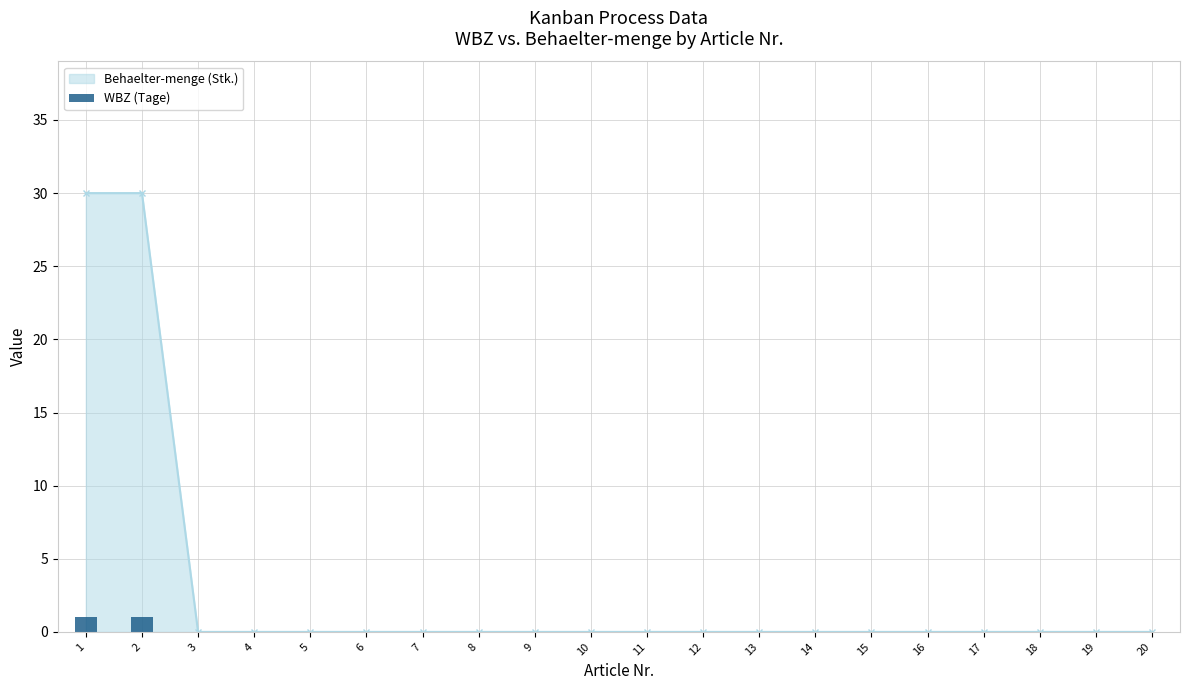

Rank the categories by value from lowest to highest.

3, 4, 5, 6, 7, 8, 9, 10, 11, 12, 13, 14, 15, 16, 17, 18, 19, 20, 1, 2